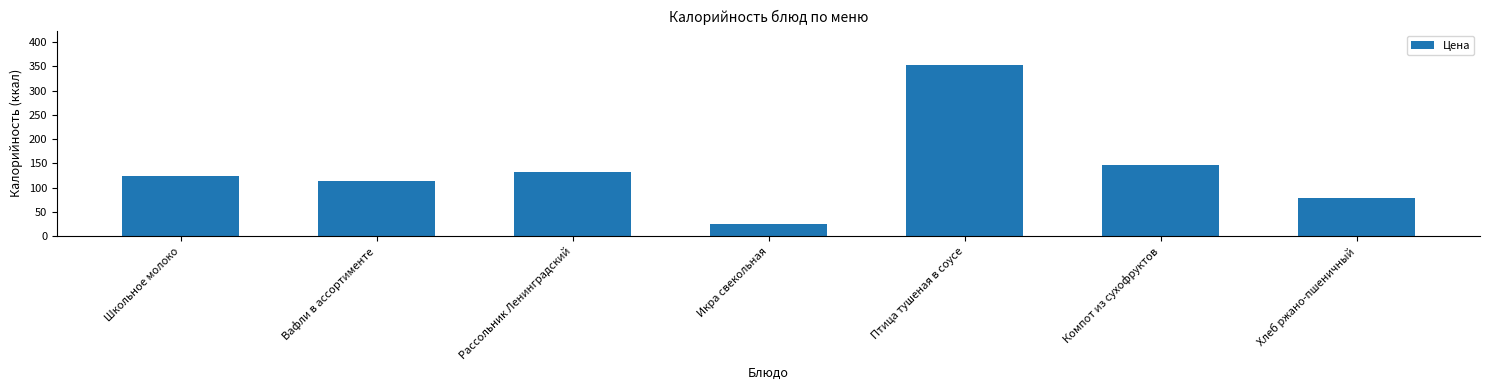

What is the change in value from Птица тушеная в соусе to Компот из сухофруктов?

-207